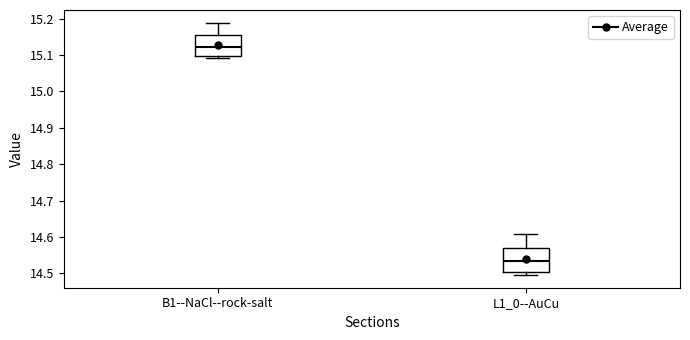

Which box's median line is the highest?

B1--NaCl--rock-salt